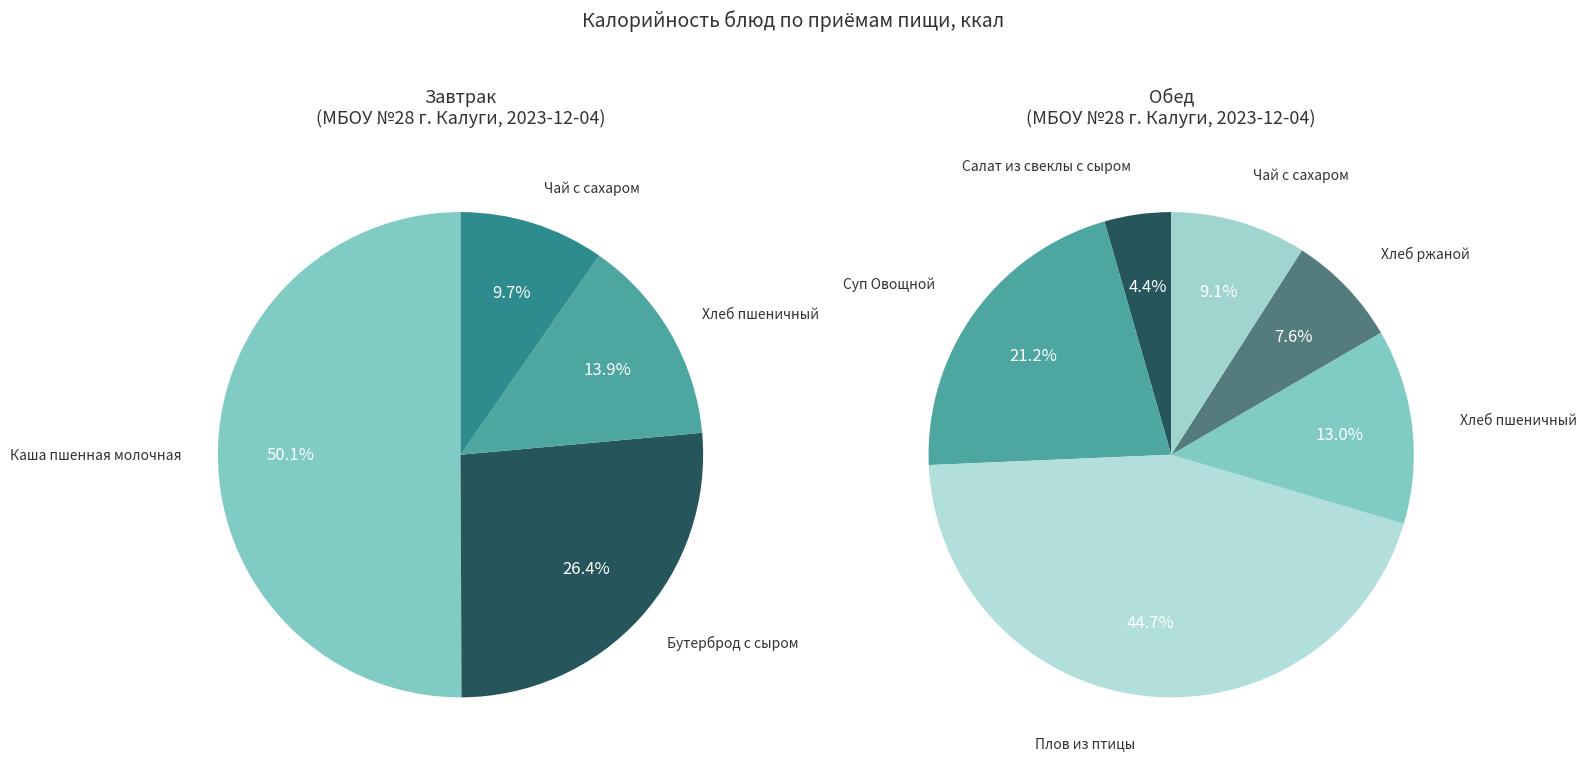

The Суп Овощной slice represents 21% of the pie. True or false?

False